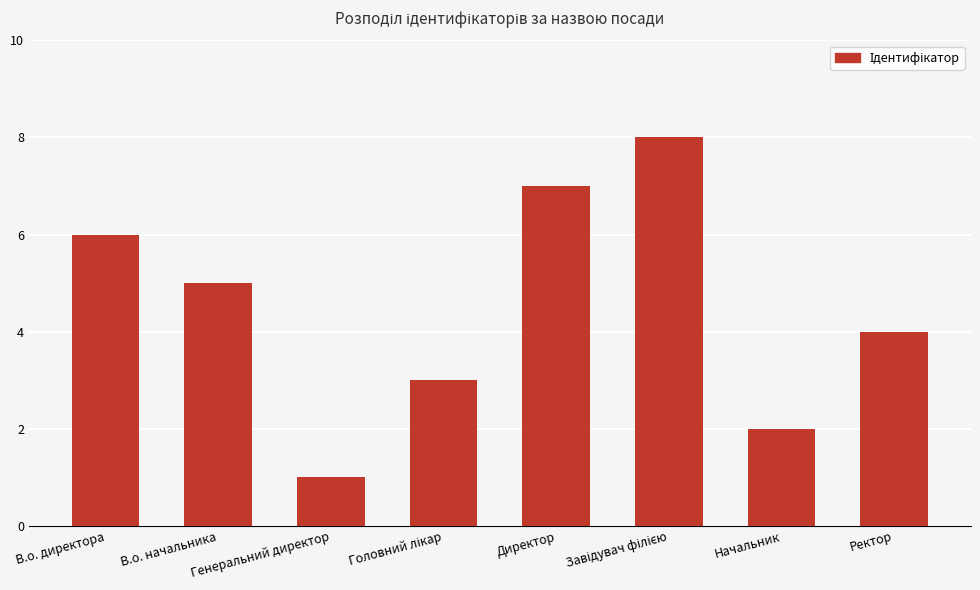

What is the greatest value displayed?

8